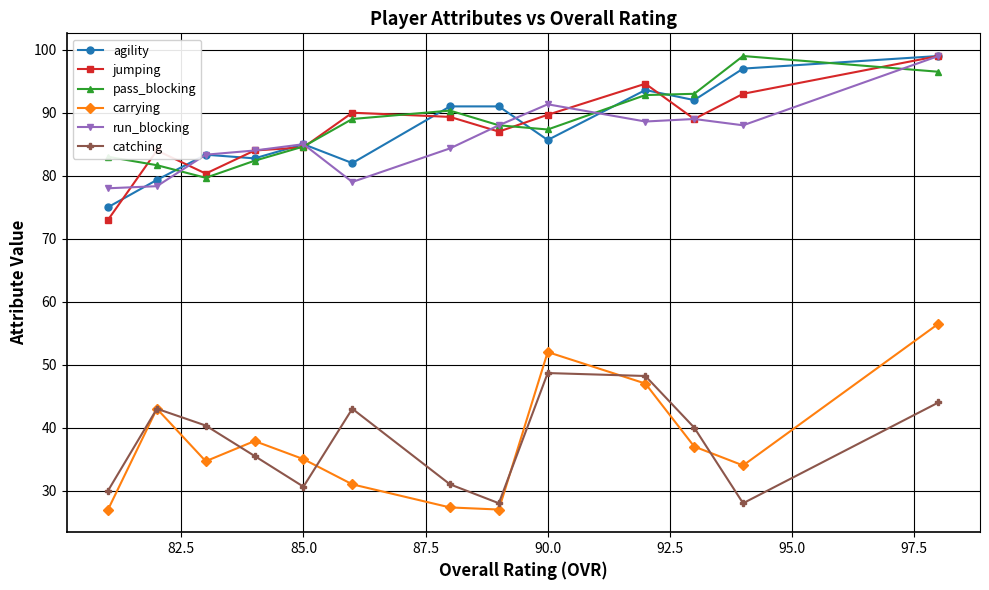

True or false: catching and run_blocking intersect in this chart.

False